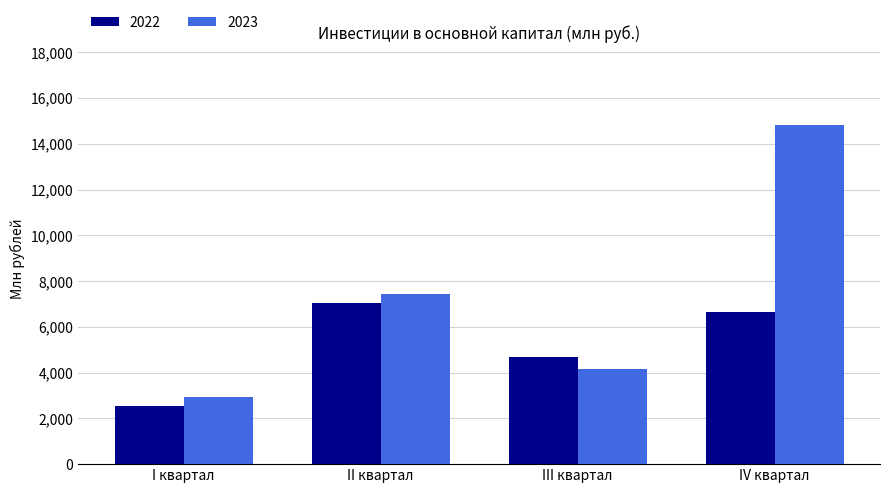

At how many categories does at least one series exceed 11521?

1